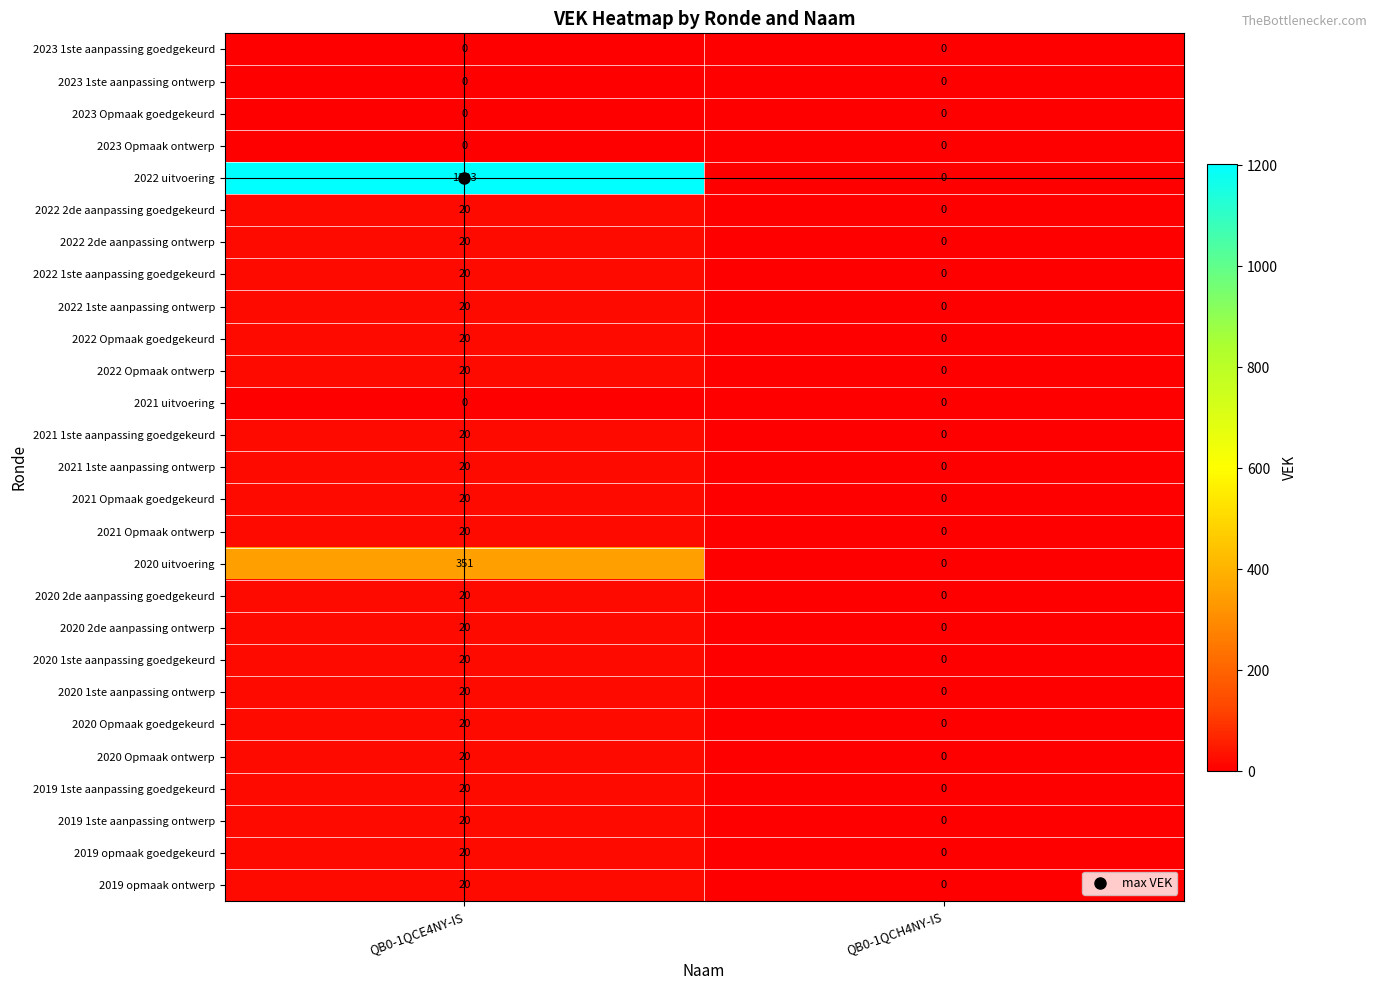

What is the spread (max minus min) of values at QB0-1QCE4NY-IS?

1203